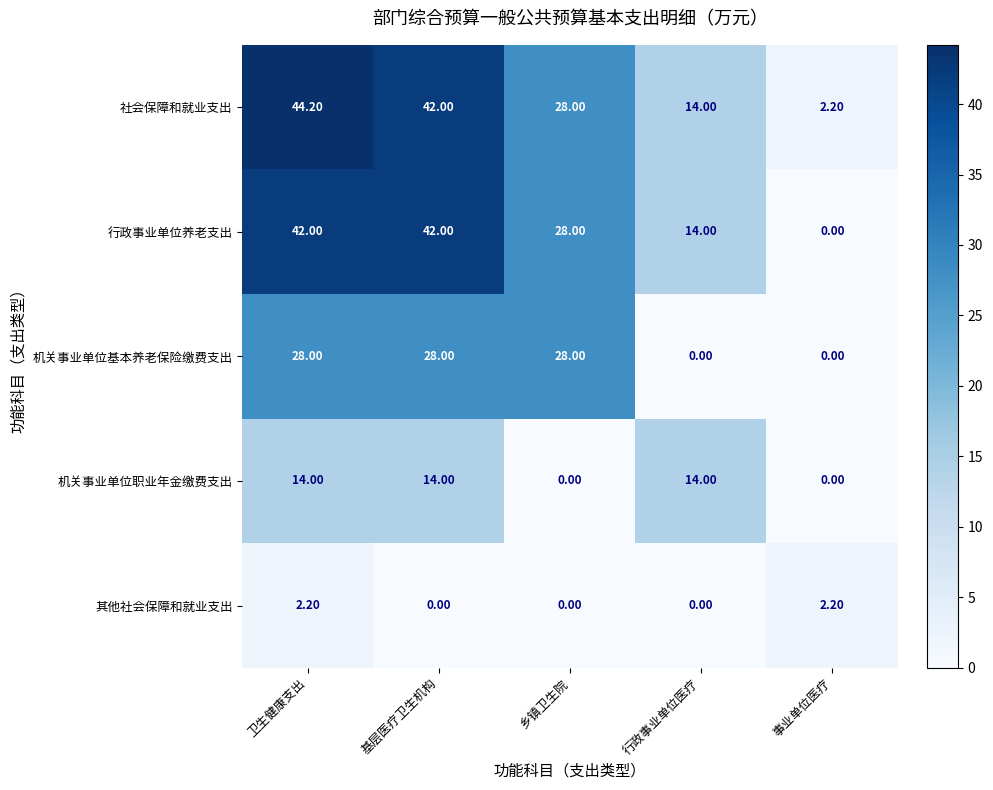

Which label corresponds to the largest value in the chart?

卫生健康支出